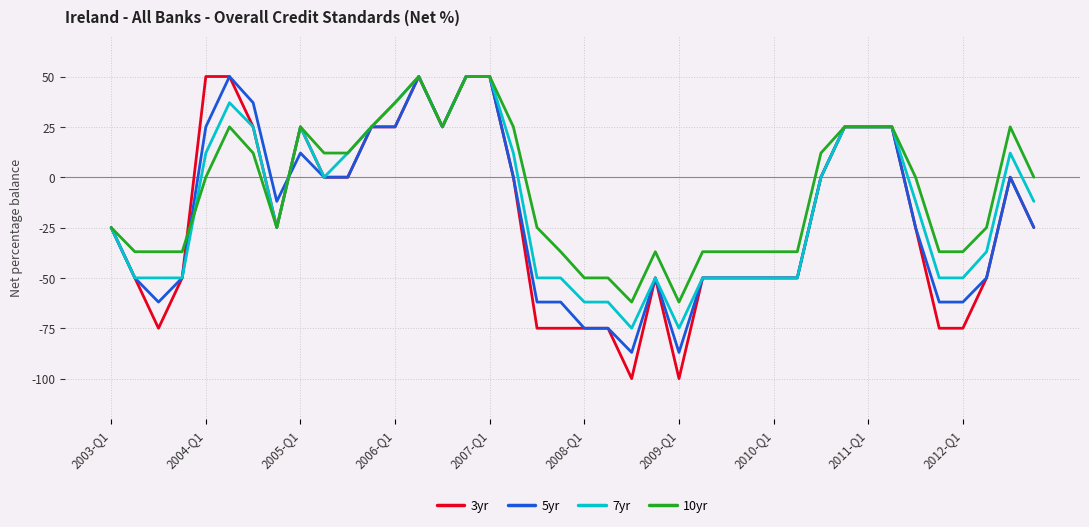

What is the minimum value for 10yr?

-62